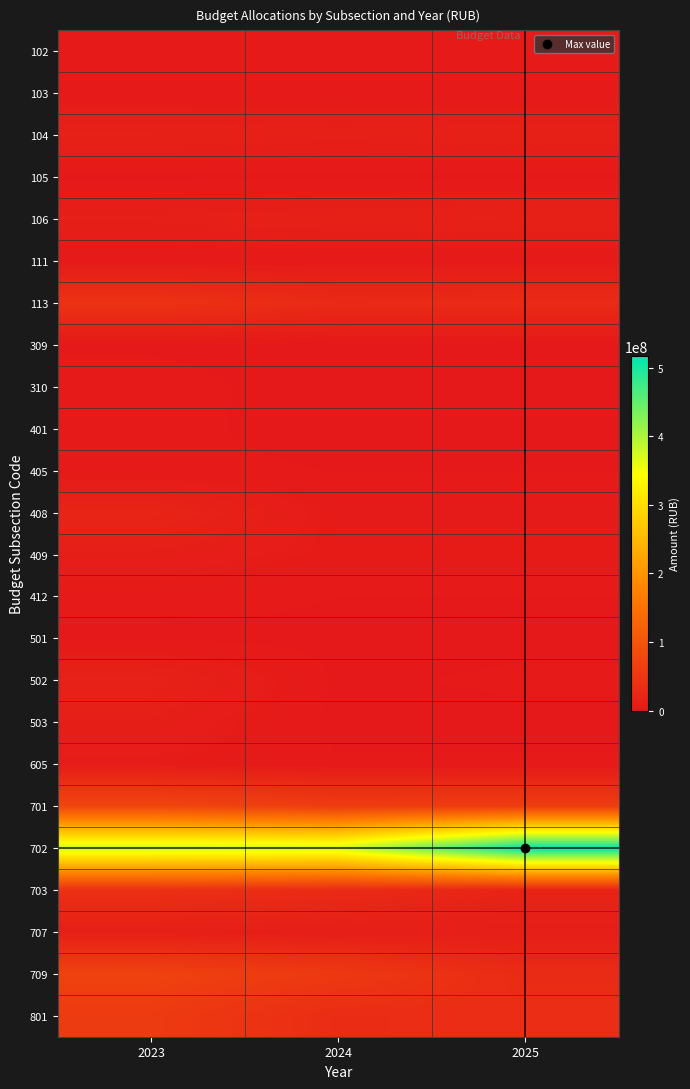

Which series changed the most between 2024 and 2025?

702